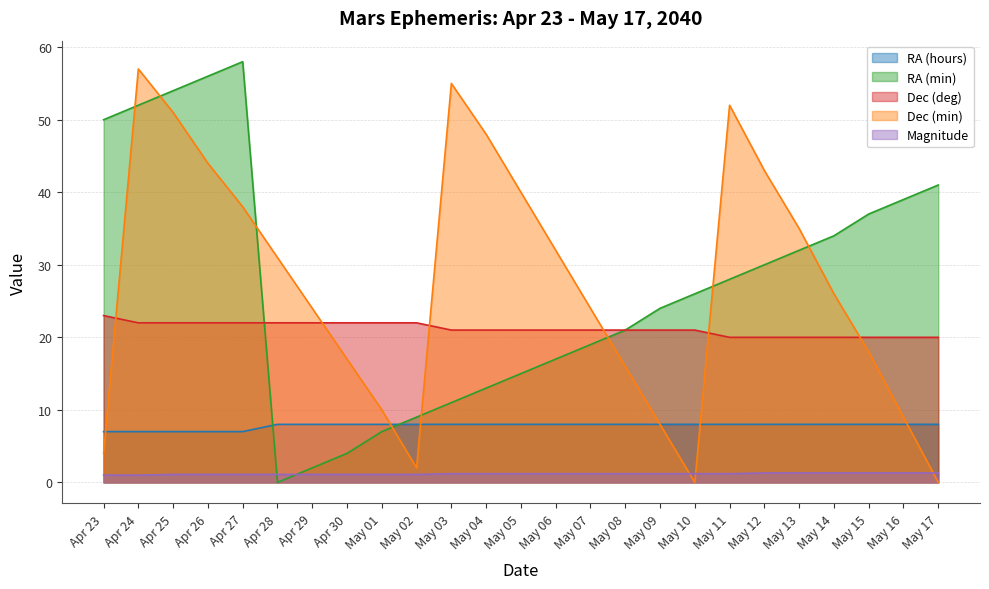

Reading right to left, transcribe all the data shown in this chart.

RA (hours): 8.0	8.0	8.0	8.0	8.0	8.0	8.0	8.0	8.0	8.0	8.0	8.0	8.0	8.0	8.0	8.0	8.0	8.0	8.0	8.0	7.0	7.0	7.0	7.0	7.0
RA (min): 41.0	39.0	37.0	34.0	32.0	30.0	28.0	26.0	24.0	21.0	19.0	17.0	15.0	13.0	11.0	9.0	7.0	4.0	2.0	0.0	58.0	56.0	54.0	52.0	50.0
Dec (deg): 20.0	20.0	20.0	20.0	20.0	20.0	20.0	21.0	21.0	21.0	21.0	21.0	21.0	21.0	21.0	22.0	22.0	22.0	22.0	22.0	22.0	22.0	22.0	22.0	23.0
Dec (min): 0.0	9.0	18.0	26.0	35.0	43.0	52.0	0.0	8.0	16.0	24.0	32.0	40.0	48.0	55.0	2.0	10.0	17.0	24.0	31.0	38.0	44.0	51.0	57.0	4.0
Magnitude: 1.3	1.3	1.3	1.3	1.3	1.3	1.2	1.2	1.2	1.2	1.2	1.2	1.2	1.2	1.2	1.1	1.1	1.1	1.1	1.1	1.1	1.1	1.1	1.0	1.0